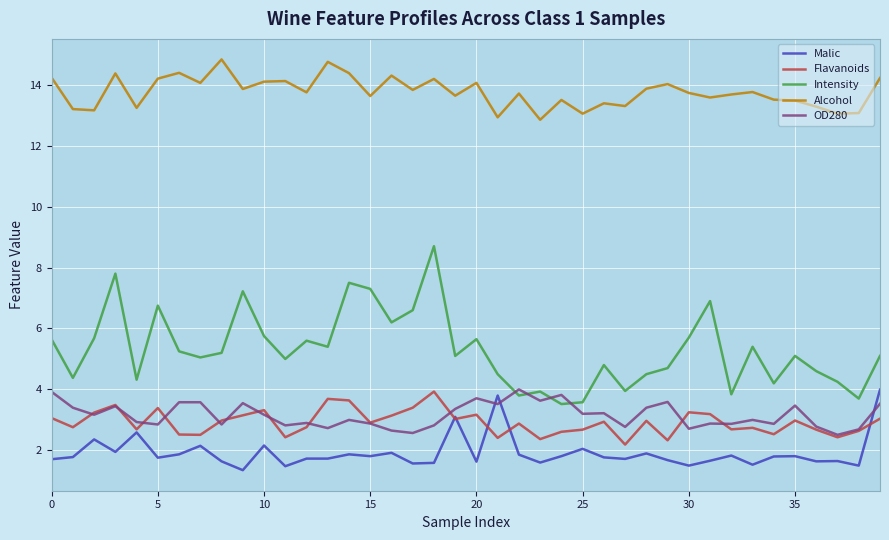

Which series has the largest total across all categories?

Alcohol